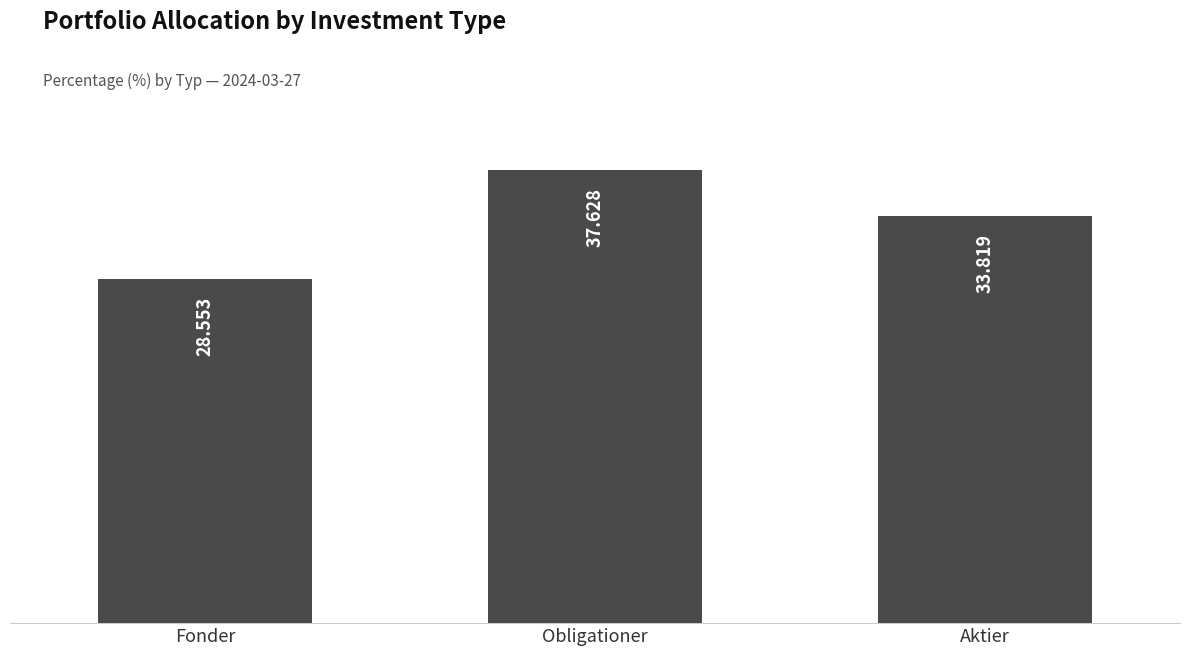

Are the bars horizontal?

No